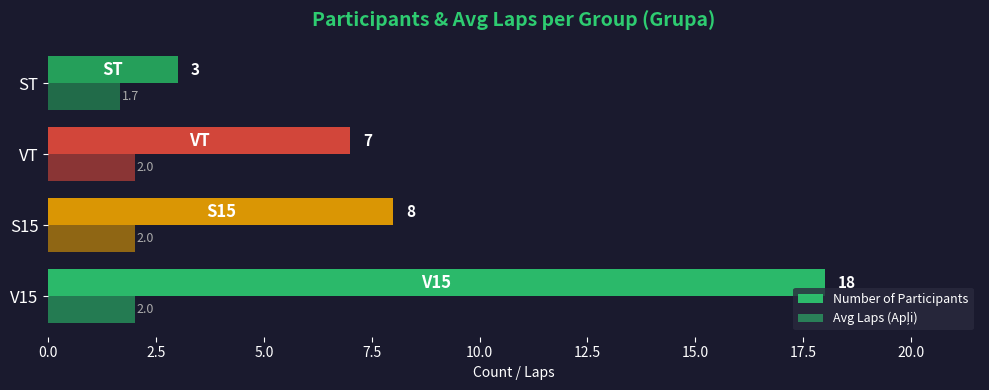

Count the number of data series in this chart.

2